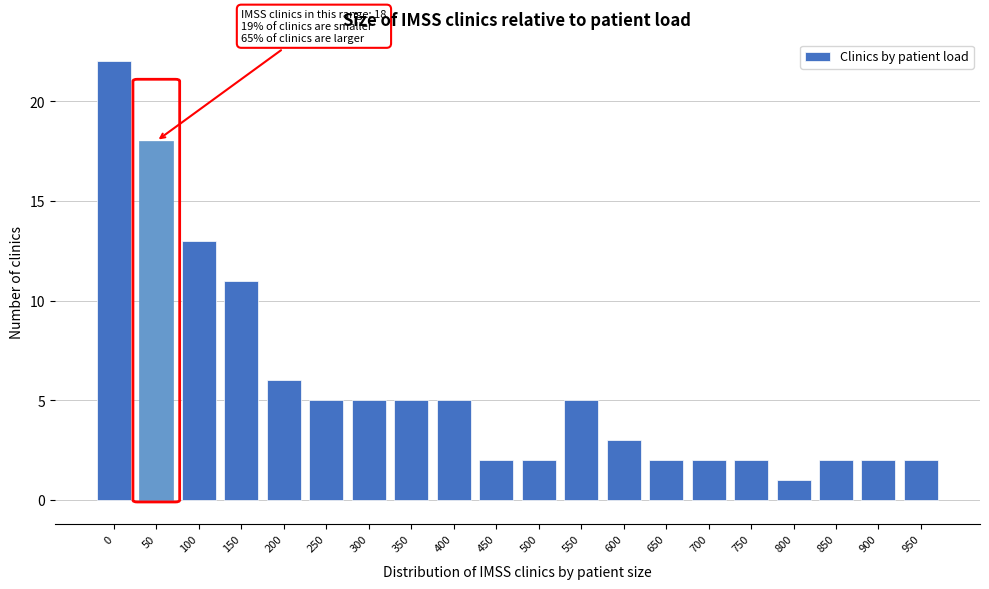

Reading left to right, extract all data points from this chart.

22	18	13	11	6	5	5	5	5	2	2	5	3	2	2	2	1	2	2	2